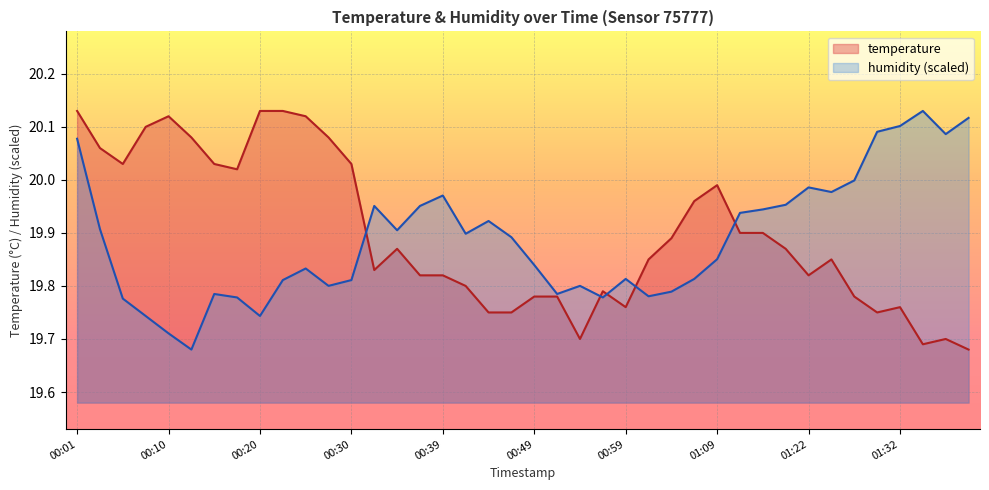

What is the greatest value displayed?

20.1